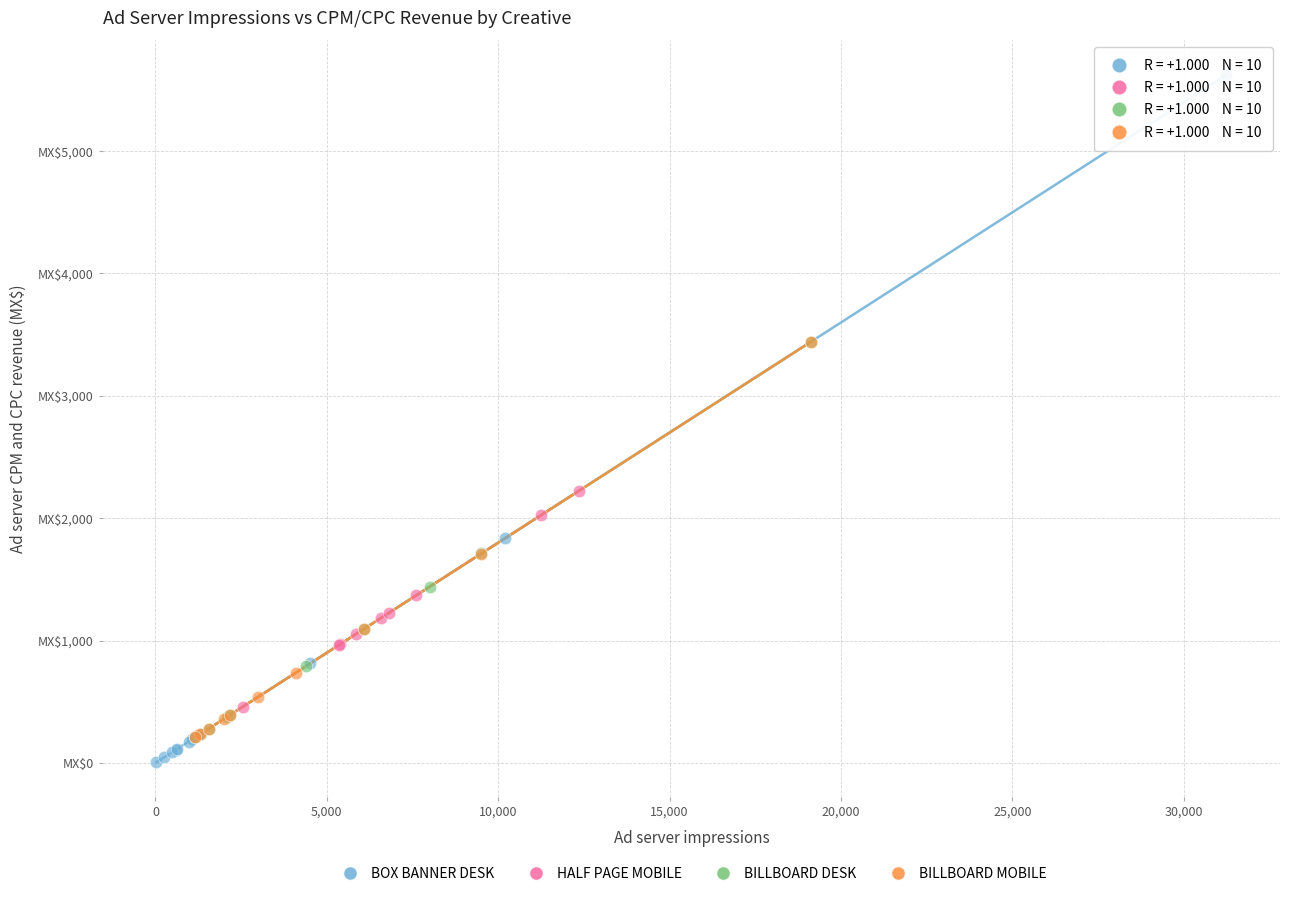

What are all the series names shown in the legend?

BOX BANNER DESK, HALF PAGE MOBILE, BILLBOARD DESK, BILLBOARD MOBILE